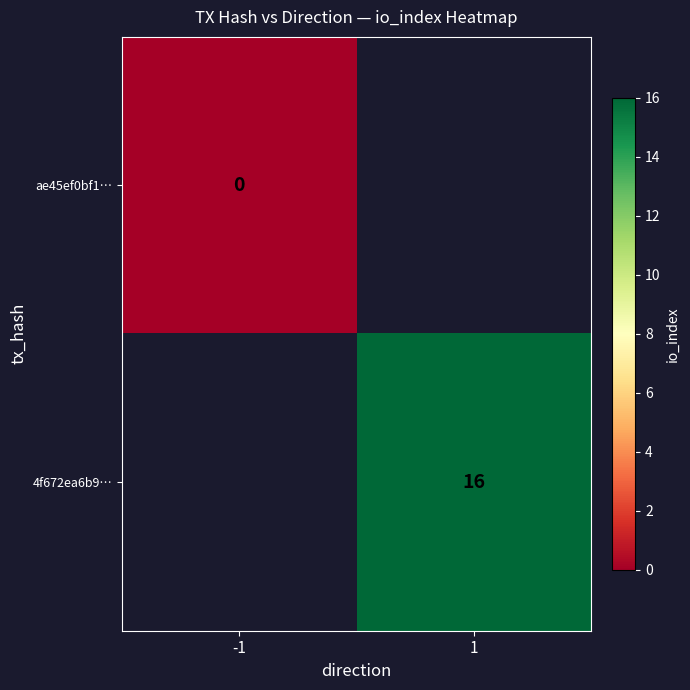

The 4f672ea6b9… series shows 27 at 1. True or false?

False